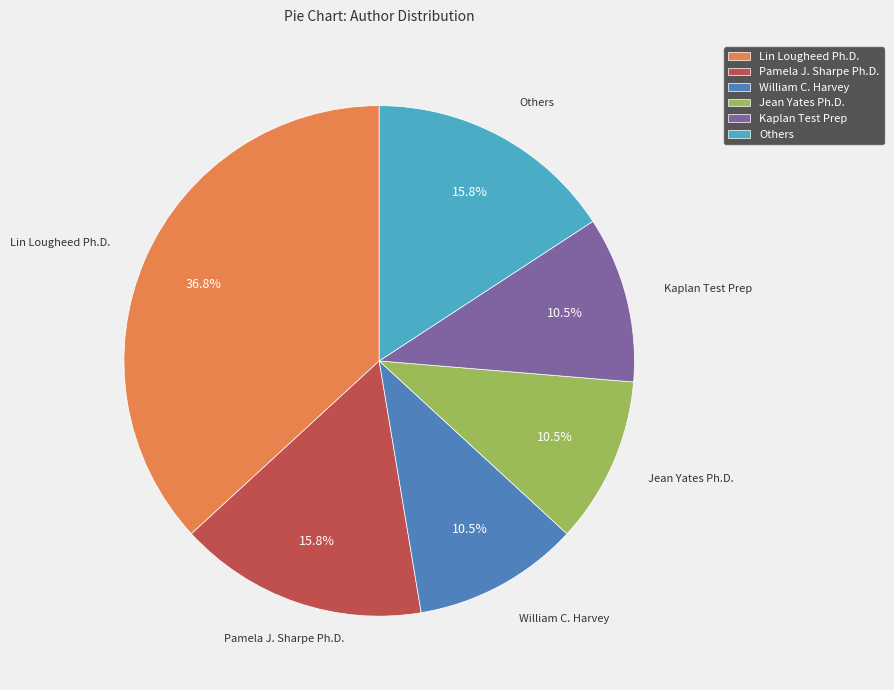

Do Others and Kaplan Test Prep together represent more than half of the pie?

No